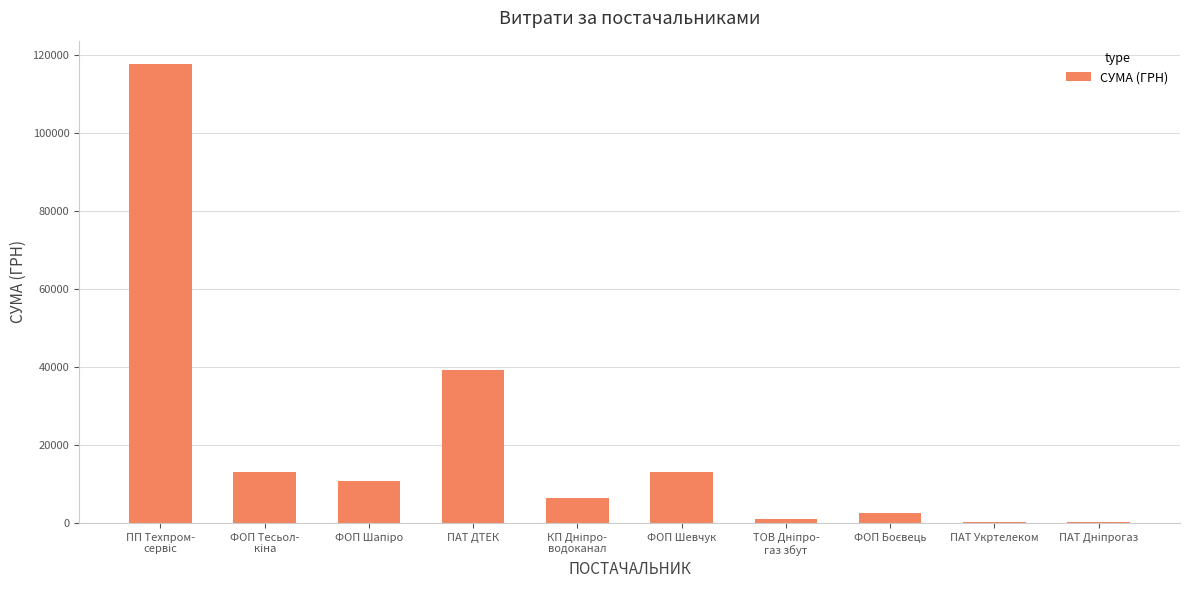

Is it true that the value at ФОП Шевчук is 13050.0?

True